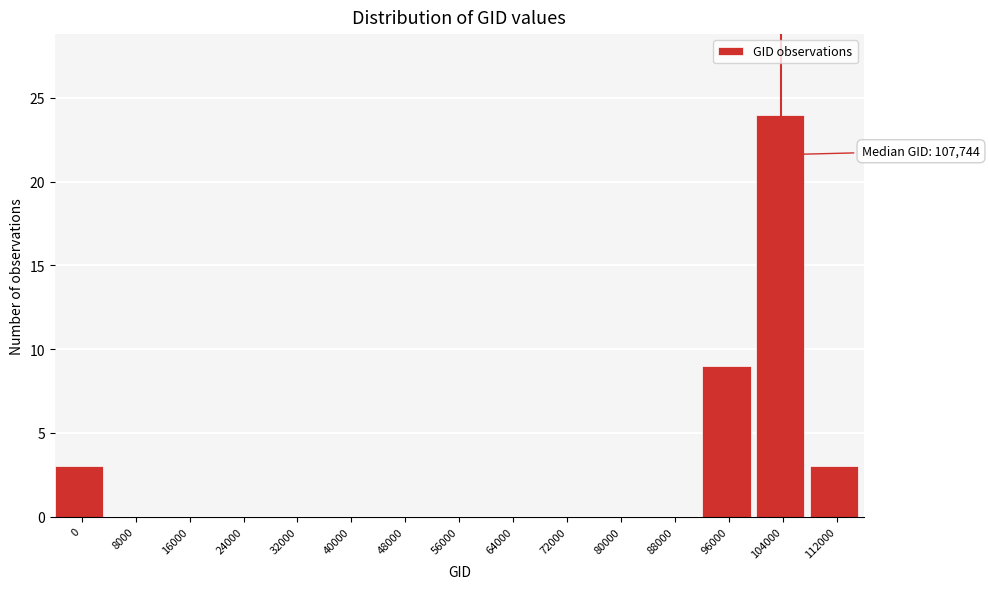

Reading left to right, list all the values displayed in this chart.

0=3	8000=0	16000=0	24000=0	32000=0	40000=0	48000=0	56000=0	64000=0	72000=0	80000=0	88000=0	96000=9	104000=24	112000=3